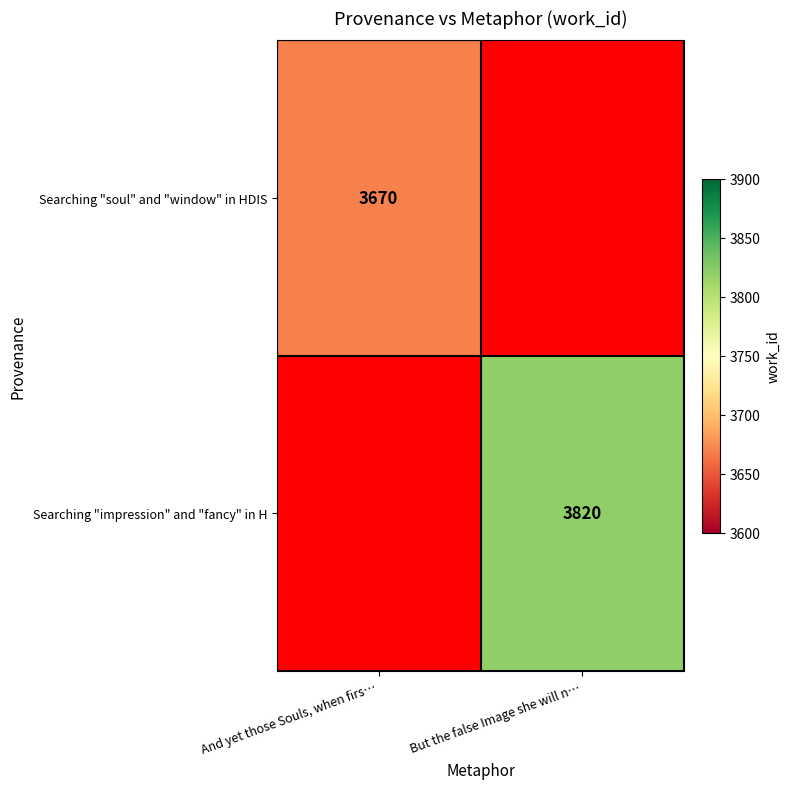

The Searching "soul" and "window" in HDIS series shows 3670 at And yet those Souls, when firs…. True or false?

True